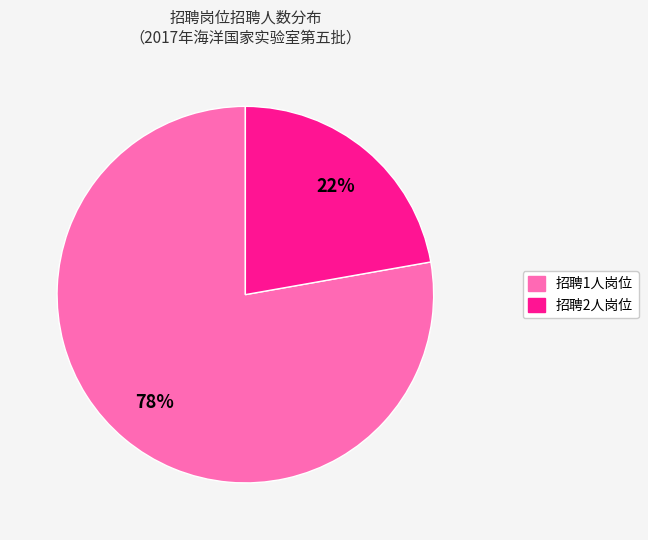

To the nearest percent, what is the average slice percentage?

50%